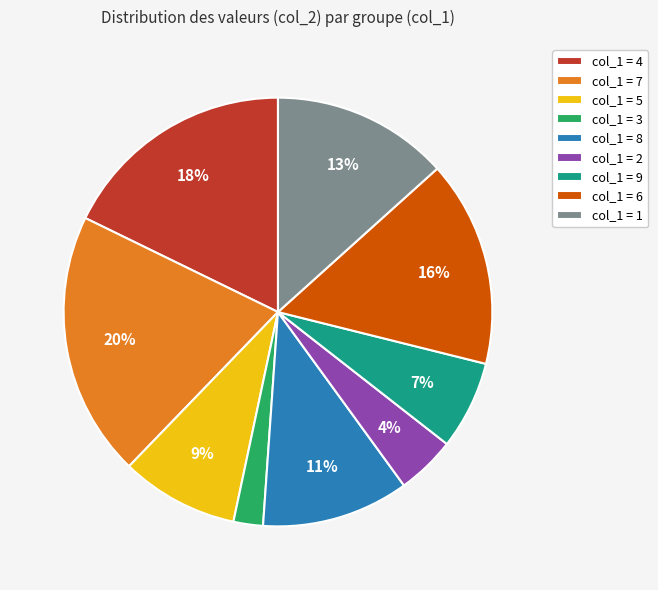

Count the number of slices in the pie.

9